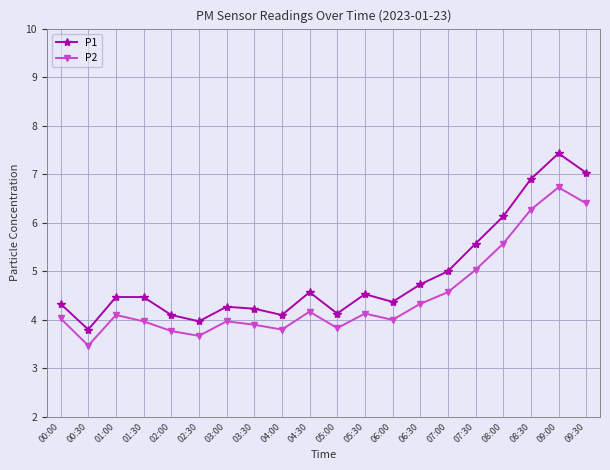

The value of P2 at 09:30 is 6.4. True or false?

True